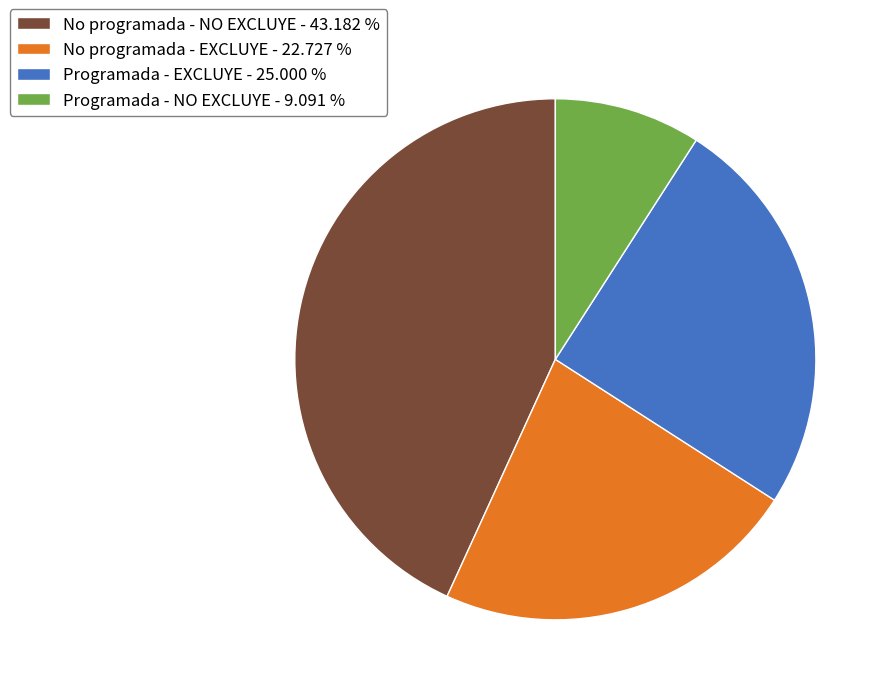

Rank the categories by value from highest to lowest.

No programada - NO EXCLUYE, Programada - EXCLUYE, No programada - EXCLUYE, Programada - NO EXCLUYE